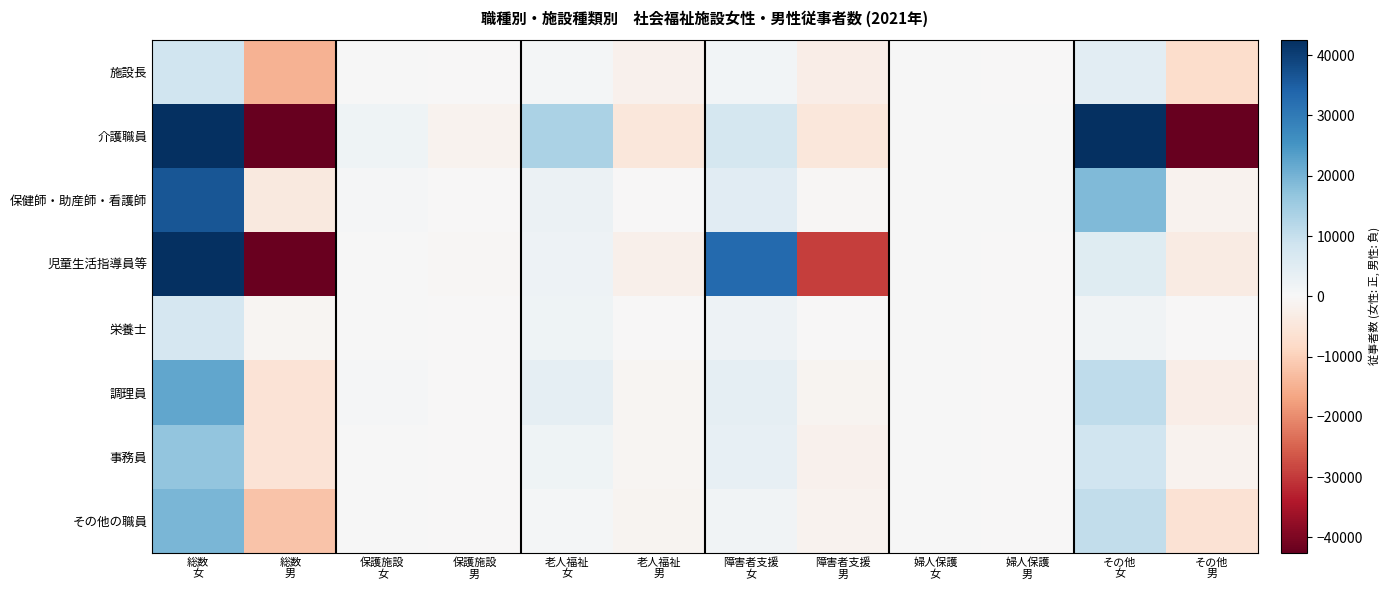

What is the minimum value shown in the chart?

-55413